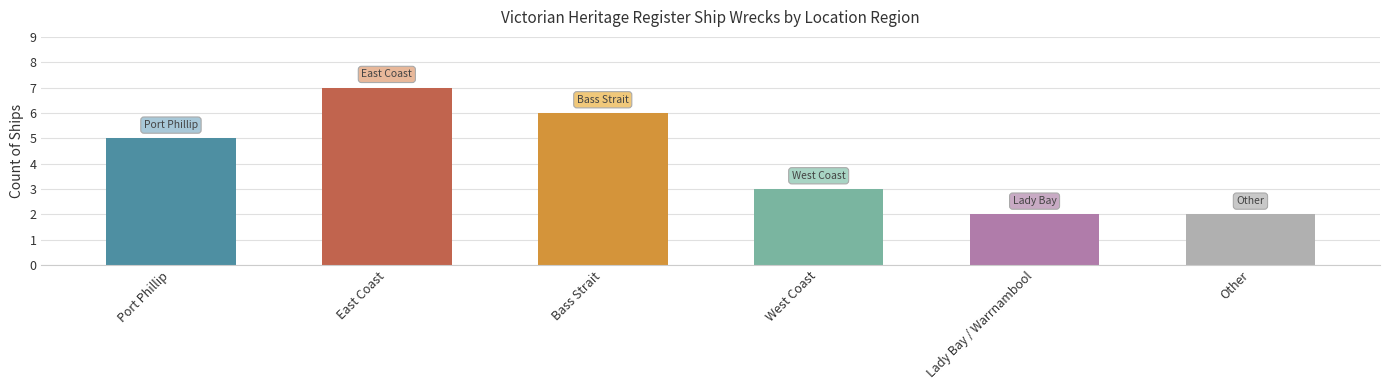

Is it true that the value at Bass Strait is 3?

False